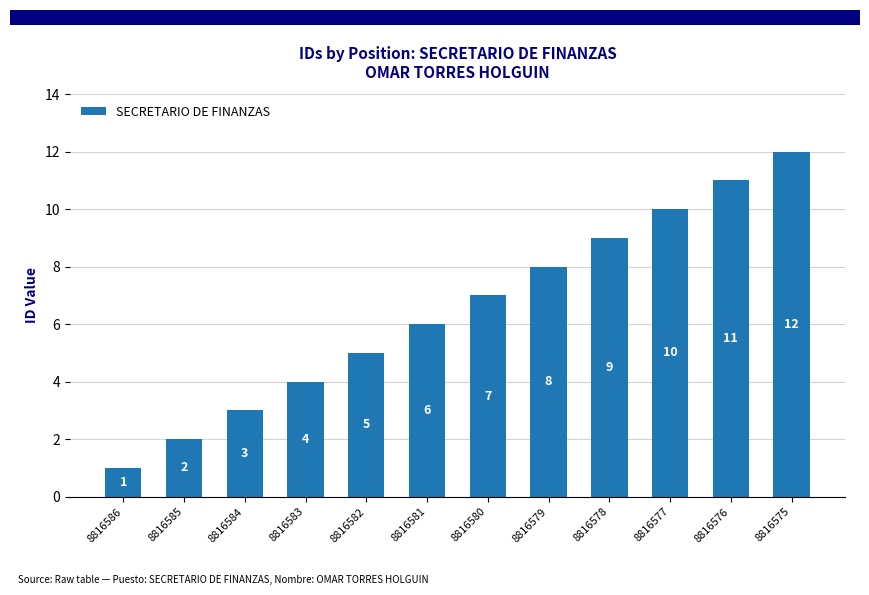

What is the change in value from 8816583 to 8816580?

+3